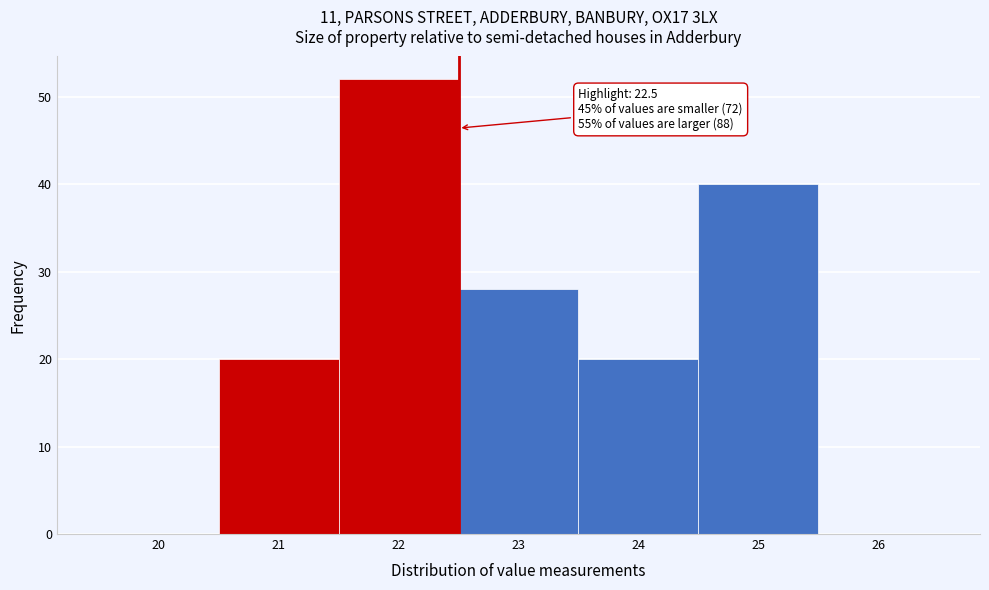

Over which range of the x-axis is the bar tallest?

21.5 to 22.5